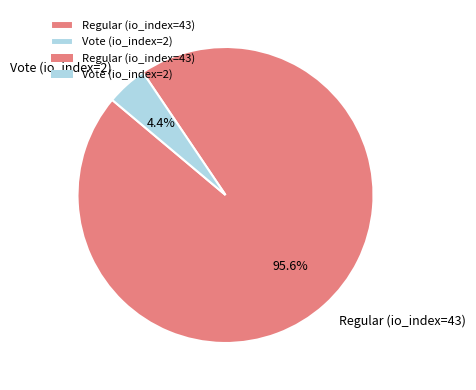

Between Regular (io_index=43) and Vote (io_index=2), which is larger?

Regular (io_index=43)